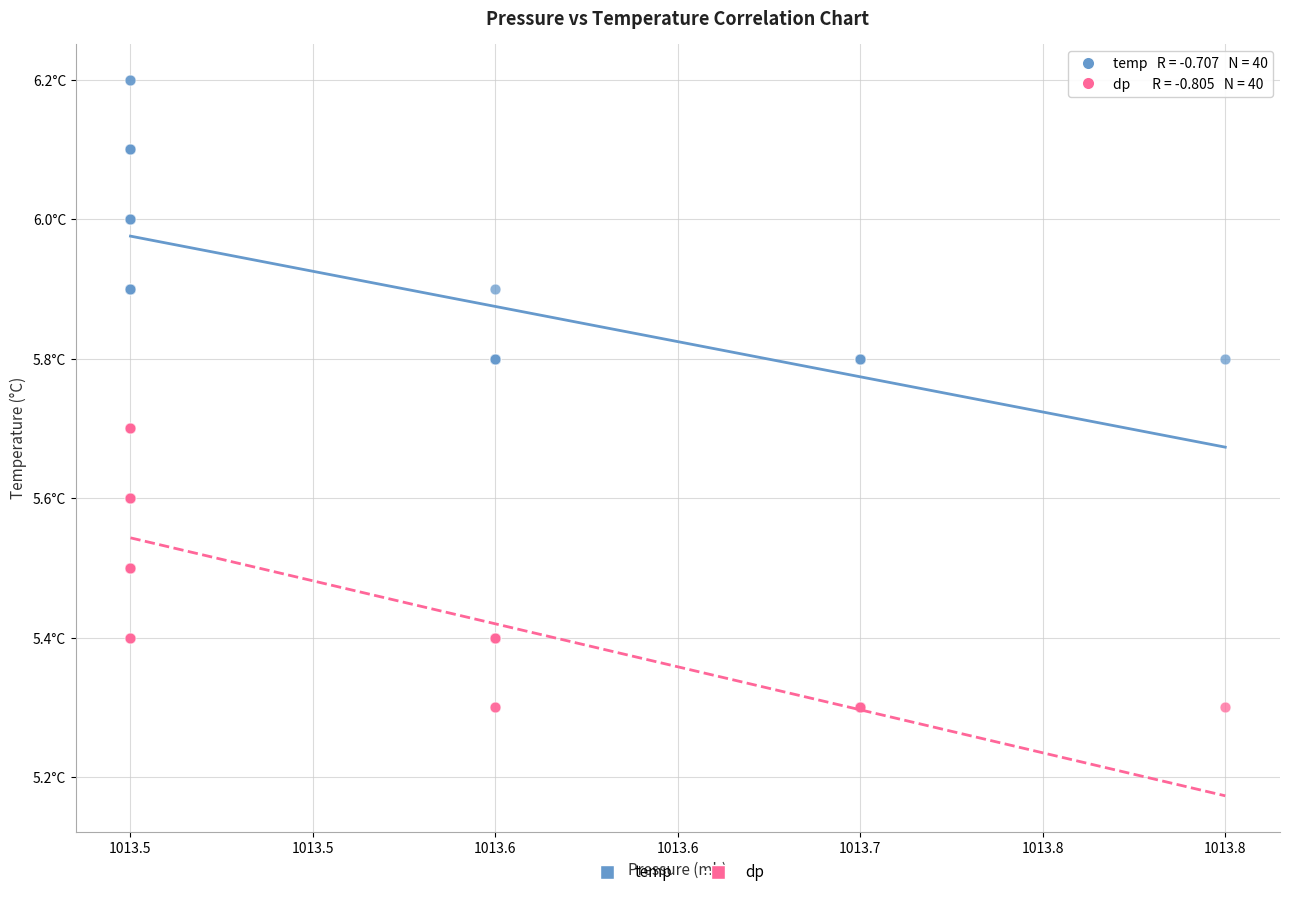

Which series reaches the minimum Y coordinate?

dp